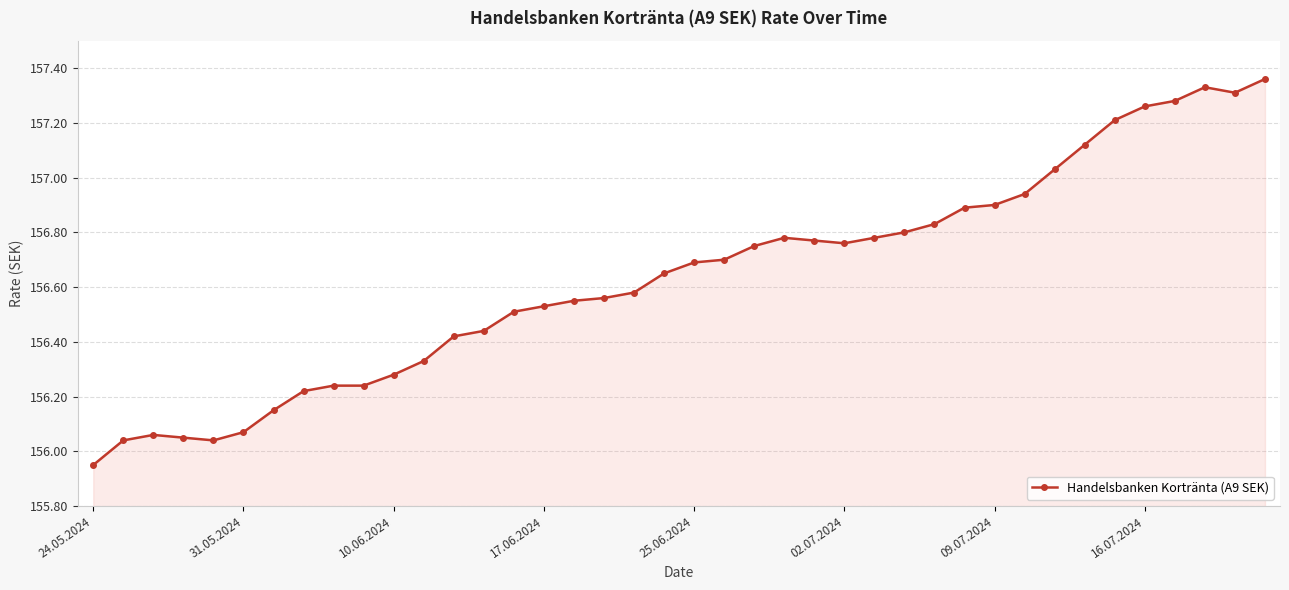

What is the sum of all values?

6265.4